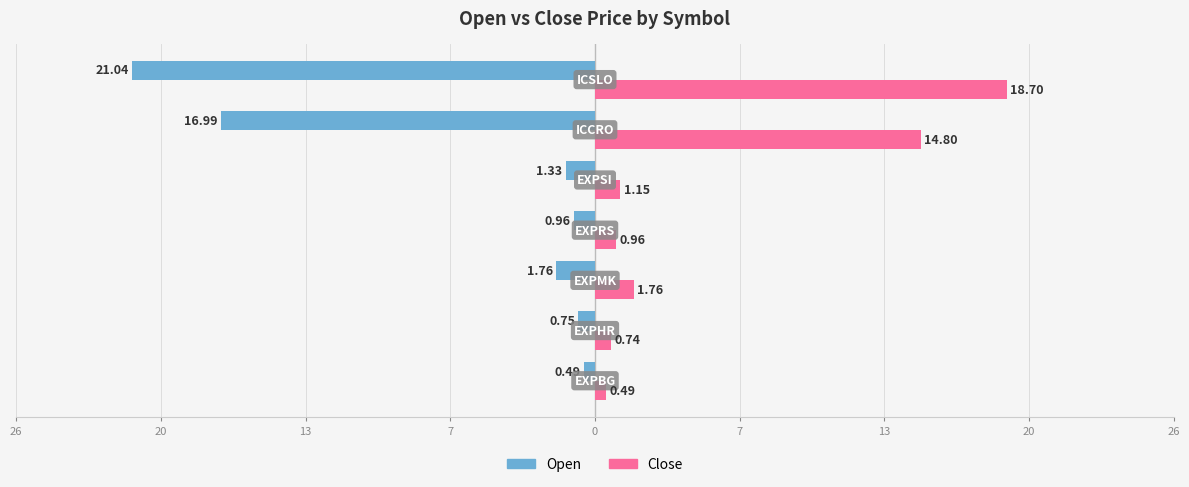

What are all the series names shown in the legend?

Open, Close